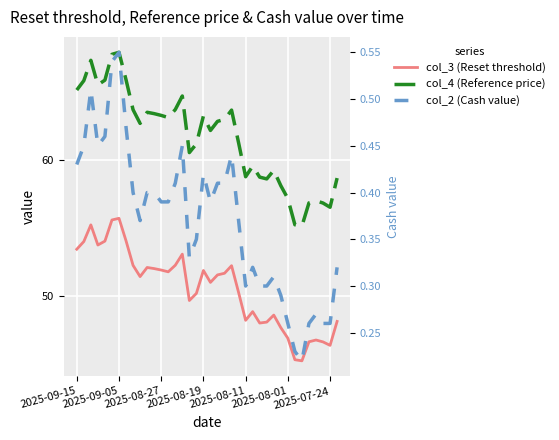

True or false: col_3 (Reset threshold) has more than 2 points higher than both neighbors.

True